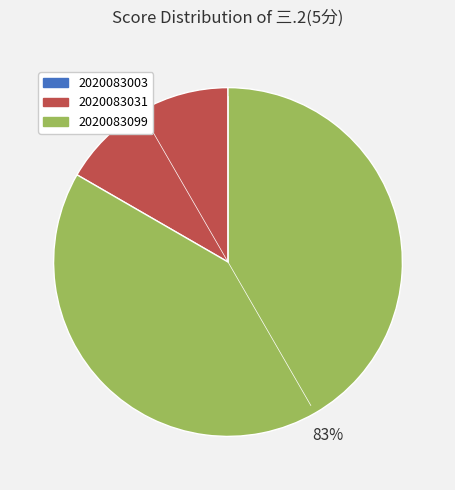

Which category has the biggest portion of the pie?

2020083099